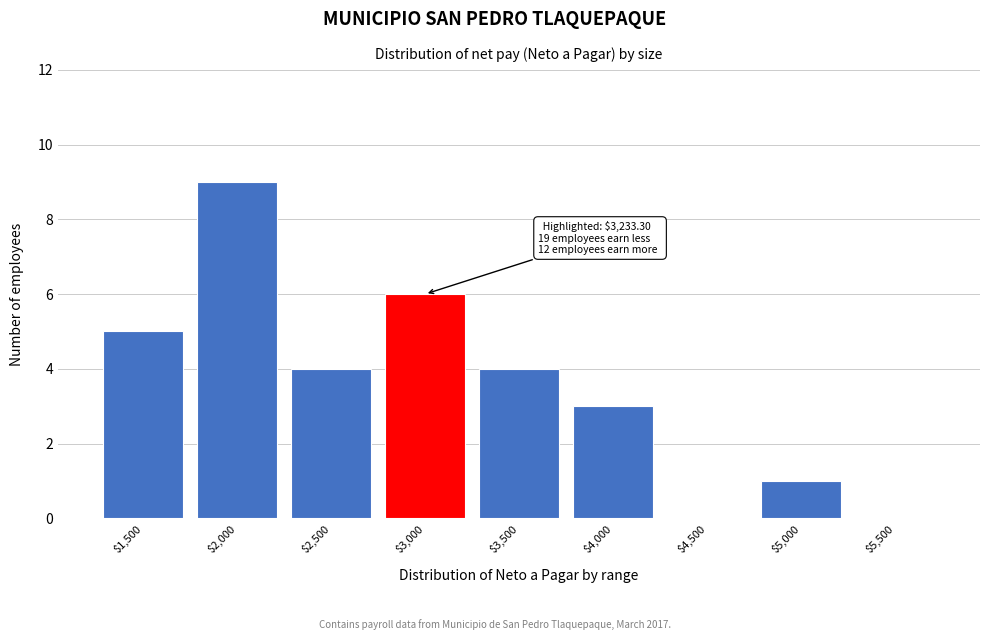

The chart shows a value of 3 at $4,000. True or false?

True